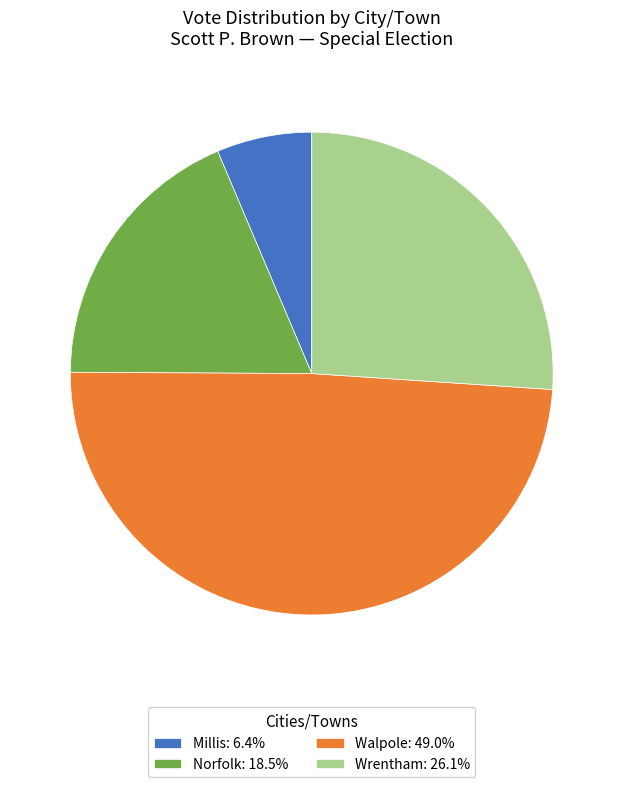

Which slice is the smallest?

Millis